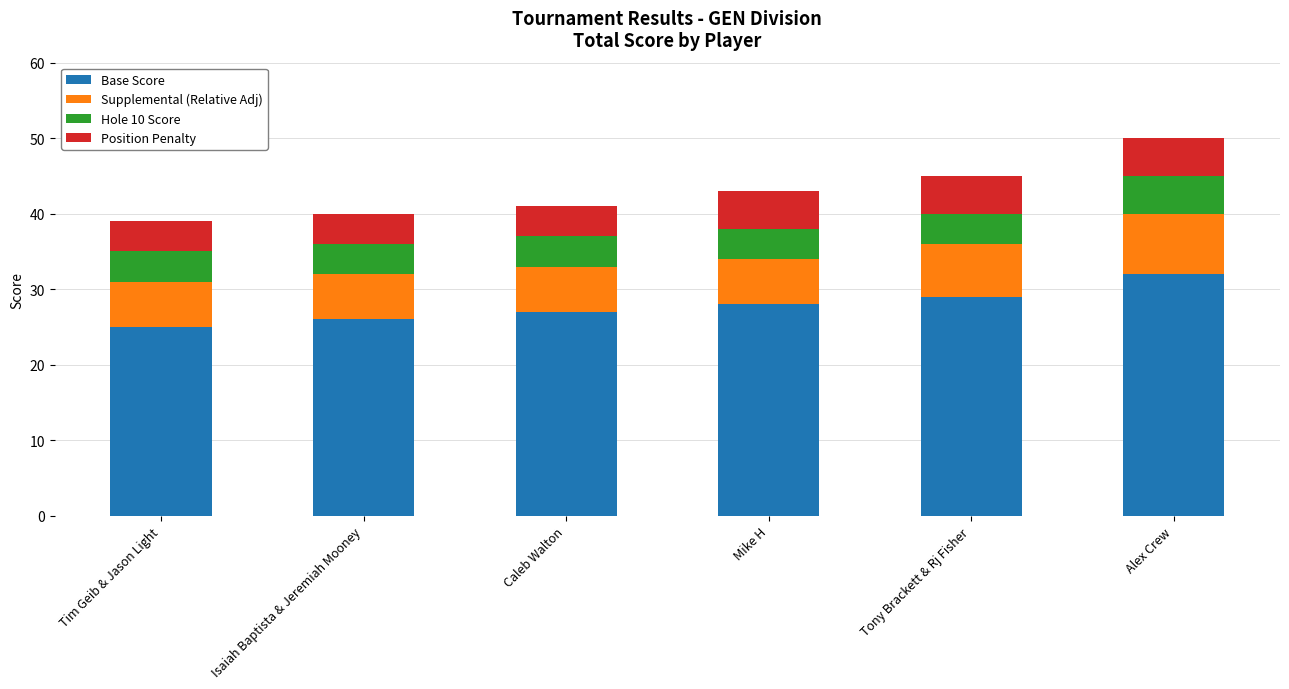

Are the bars grouped side by side (vs. stacked)?

No